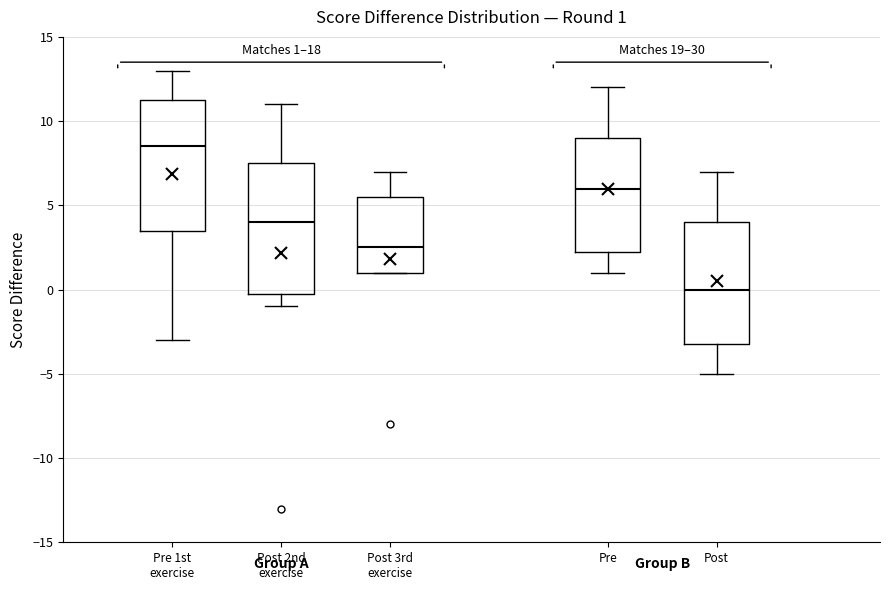

Which box's median line is the highest?

Pre 1st exercise